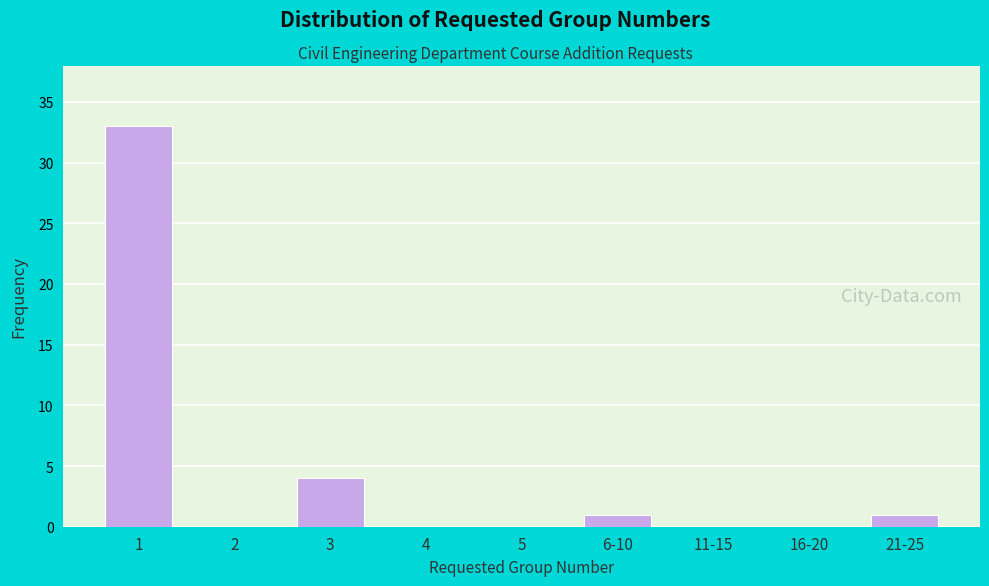

Reading left to right, transcribe all the data shown in this chart.

1=33	2=0	3=4	4=0	5=0	6-10=1	11-15=0	16-20=0	21-25=1